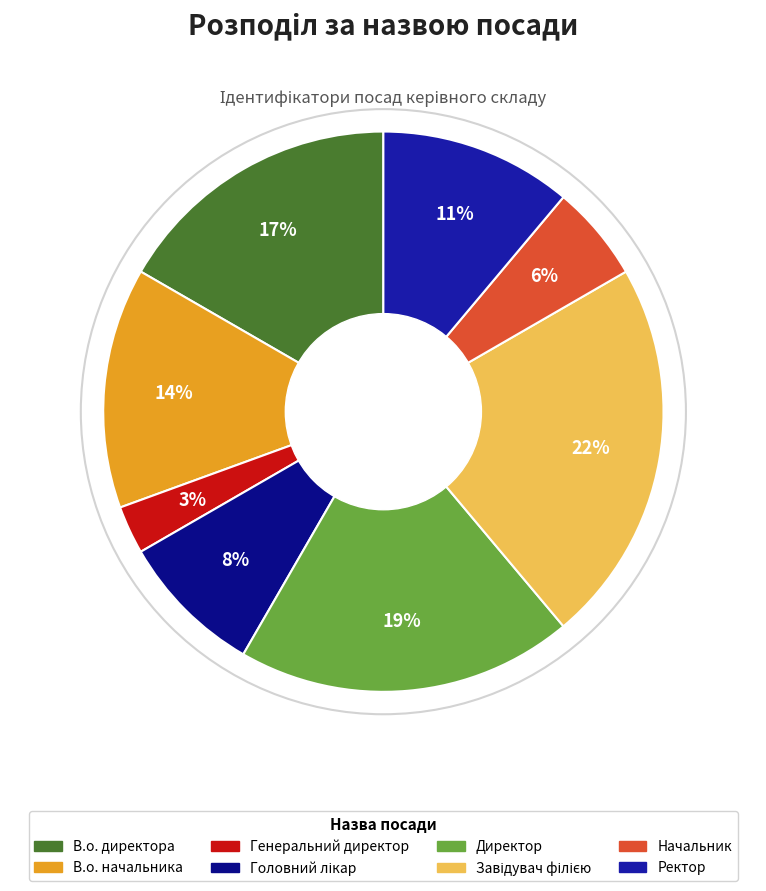

Is there any slice that represents more than half of the pie?

No